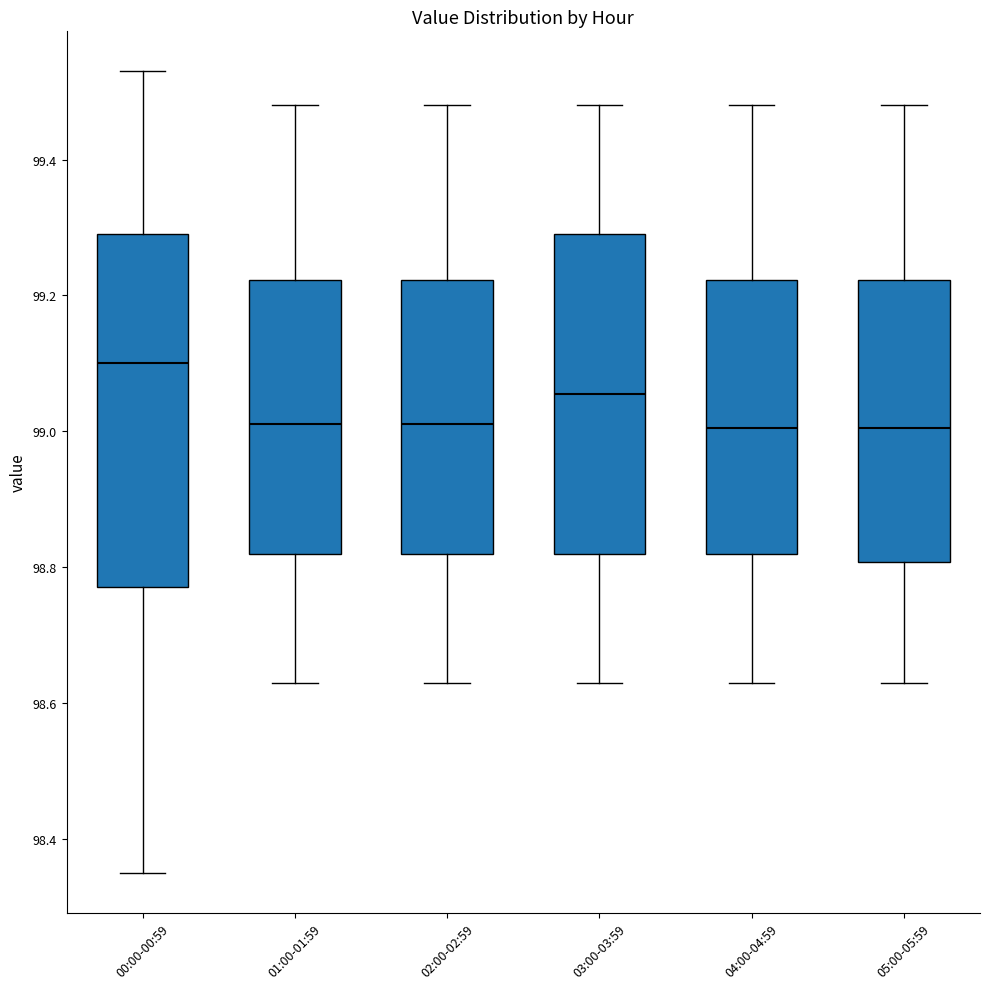

Reading left to right, read every box against the y-axis: the position of its median line, the range the box covers, and the ends of its whiskers. The values are not printed on the chart, so give them approximately, as read against the axis.

00:00-00:59: median 99.10, box 98.78 to 99.30, whiskers 98.36 to 99.54
01:00-01:59: median 99.02, box 98.82 to 99.22, whiskers 98.64 to 99.48
02:00-02:59: median 99.02, box 98.82 to 99.22, whiskers 98.64 to 99.48
03:00-03:59: median 99.06, box 98.82 to 99.30, whiskers 98.64 to 99.48
04:00-04:59: median 99.00, box 98.82 to 99.22, whiskers 98.64 to 99.48
05:00-05:59: median 99.00, box 98.80 to 99.22, whiskers 98.64 to 99.48